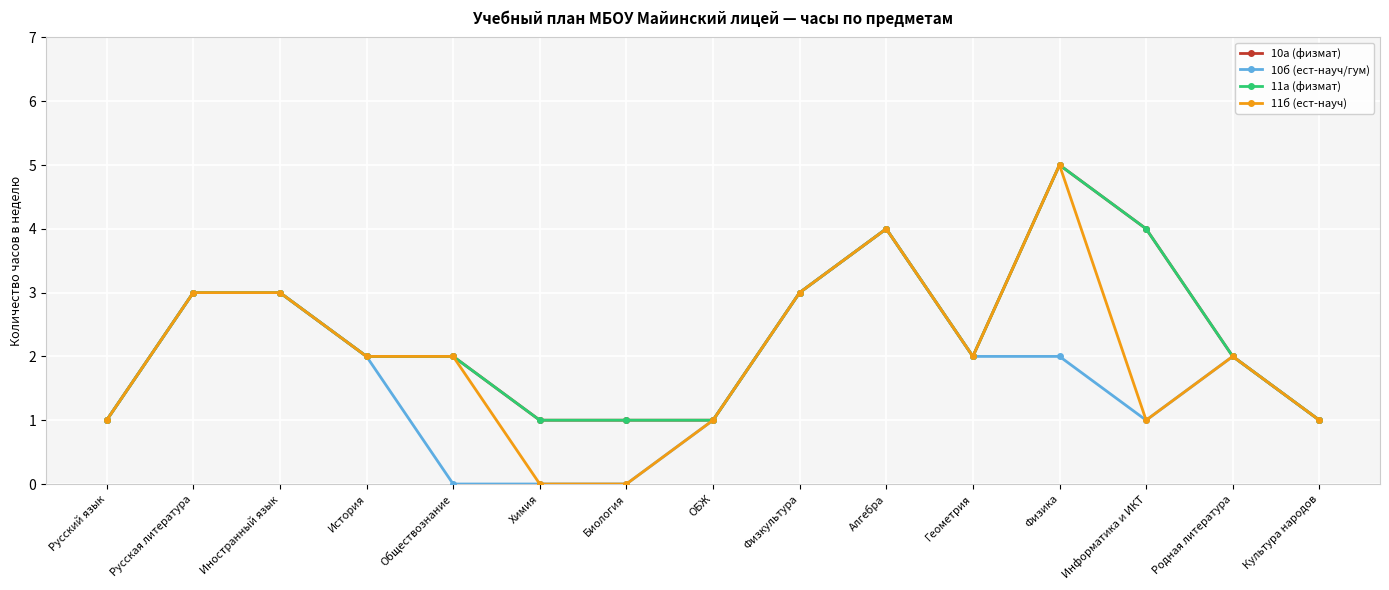

Which series has the largest total across all categories?

10а (физмат)